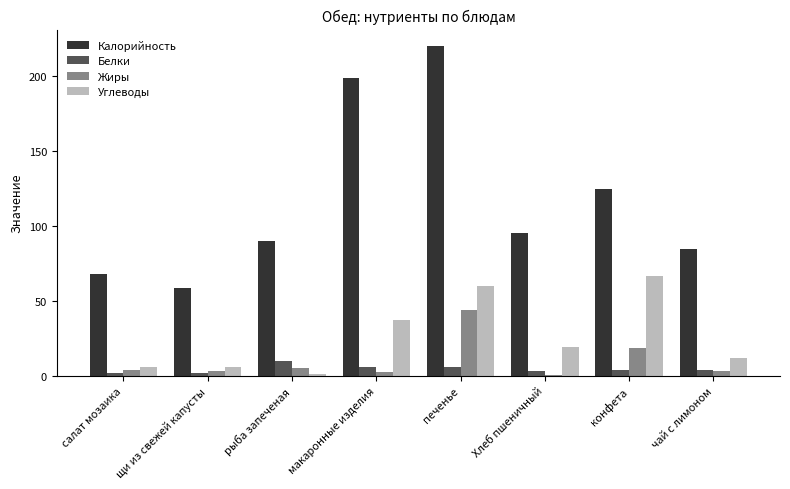

Is it true that Калорийность equals 68.2 at салат мозаика?

True